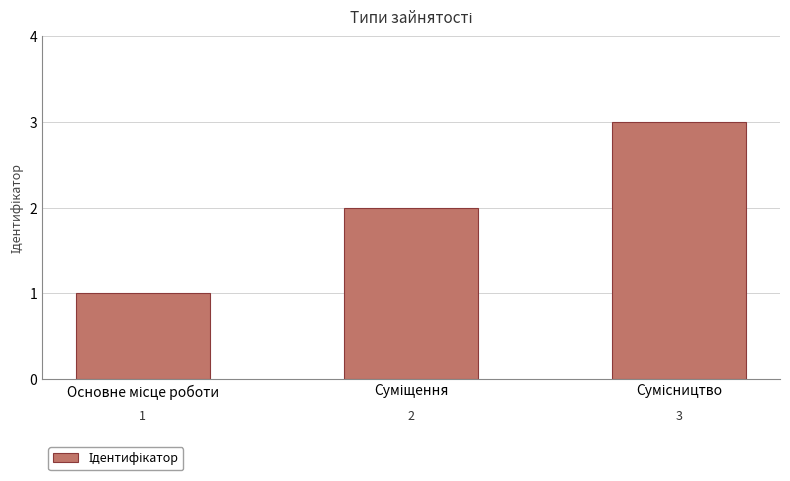

How many values are between 1 and 3?

3